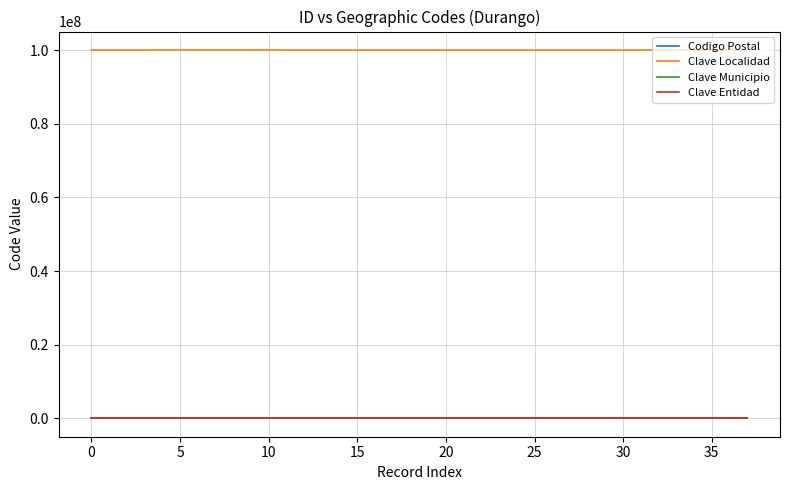

At how many categories does at least one series exceed 22131168?

38